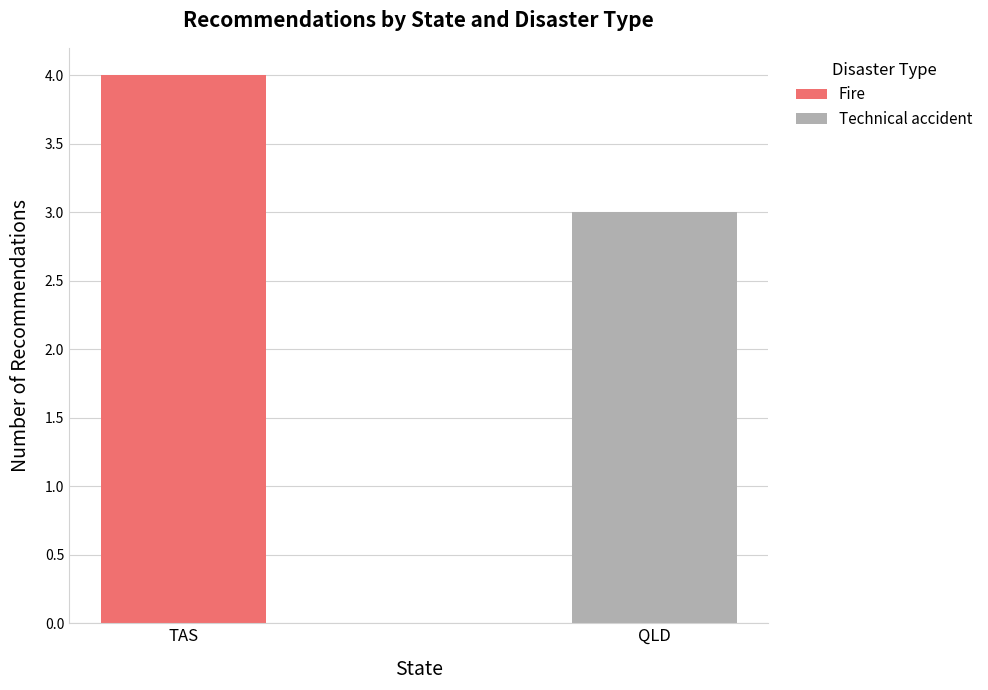

What position from the left is QLD?

2